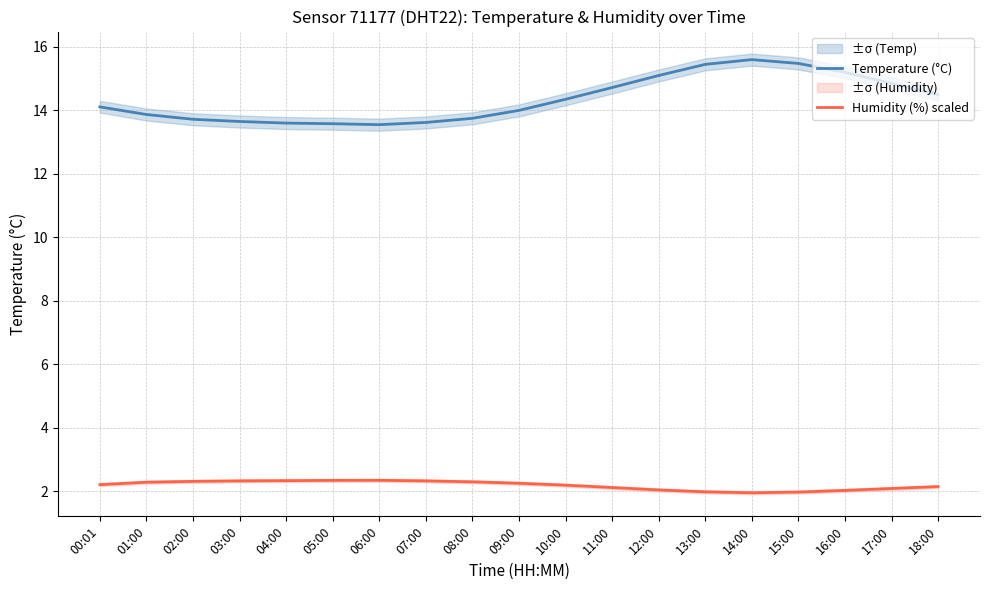

The Temperature (°C) series shows 25.9 at 11:00. True or false?

False